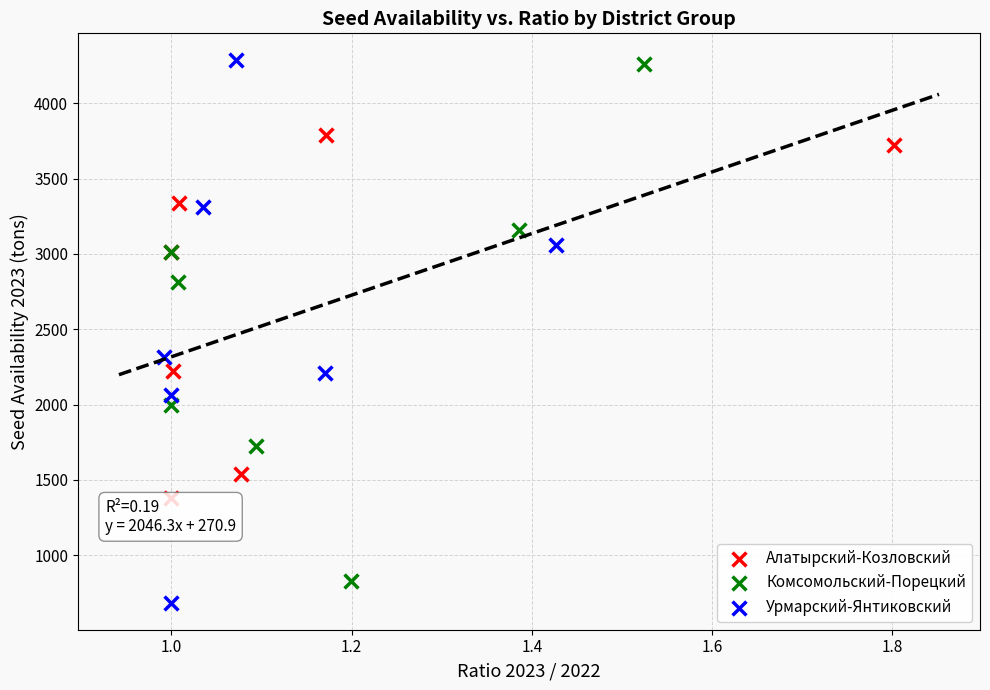

Which series has the largest Y range (max minus min)?

Урмарский-Янтиковский